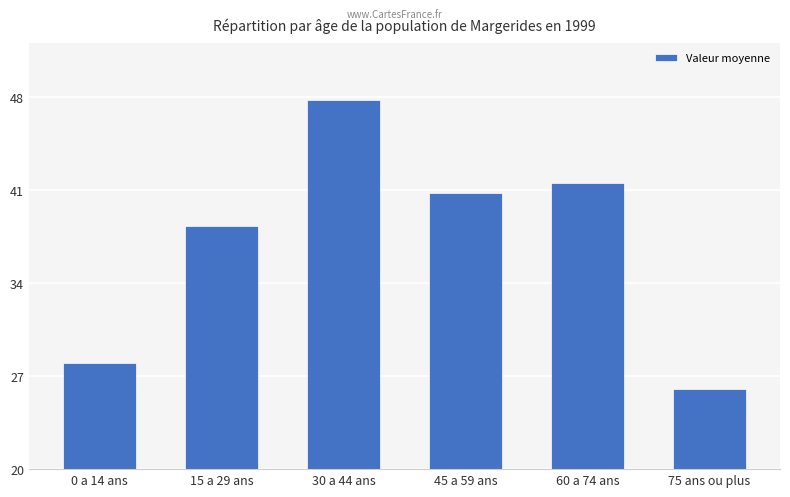

How many series are shown in this chart?

1